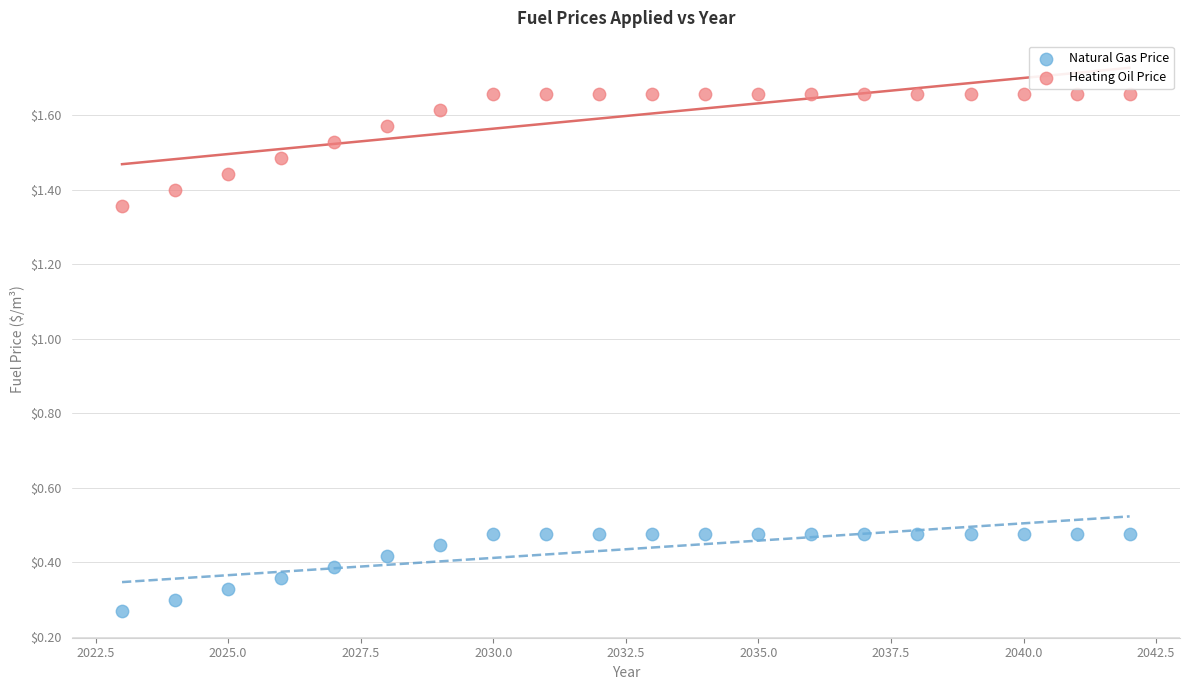

Across all data points, what is the range of X values (max minus min)?

19.0